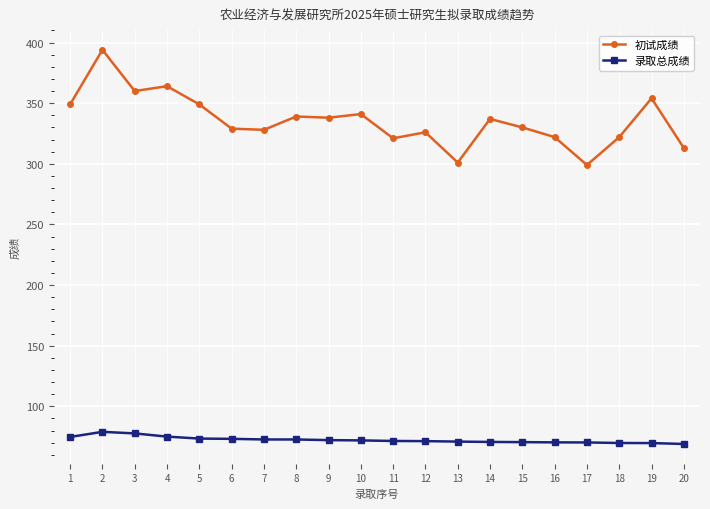

What are all the series names shown in the legend?

初试成绩, 录取总成绩